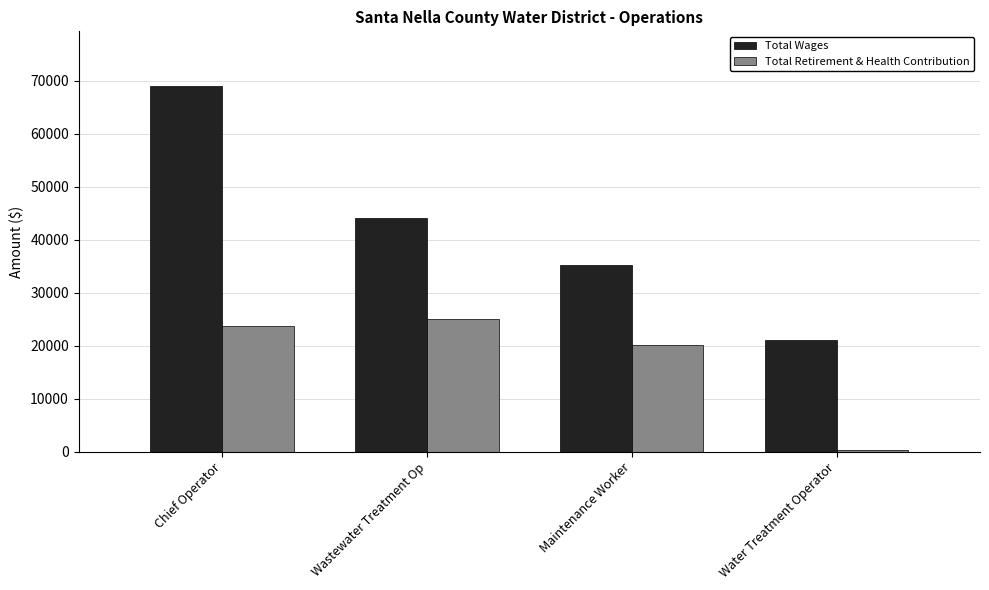

Reading left to right, what are all the values shown in this chart?

Total Wages: 68955	44113	35172	21046
Total Retirement & Health Contribution: 23669	24954	20220	270